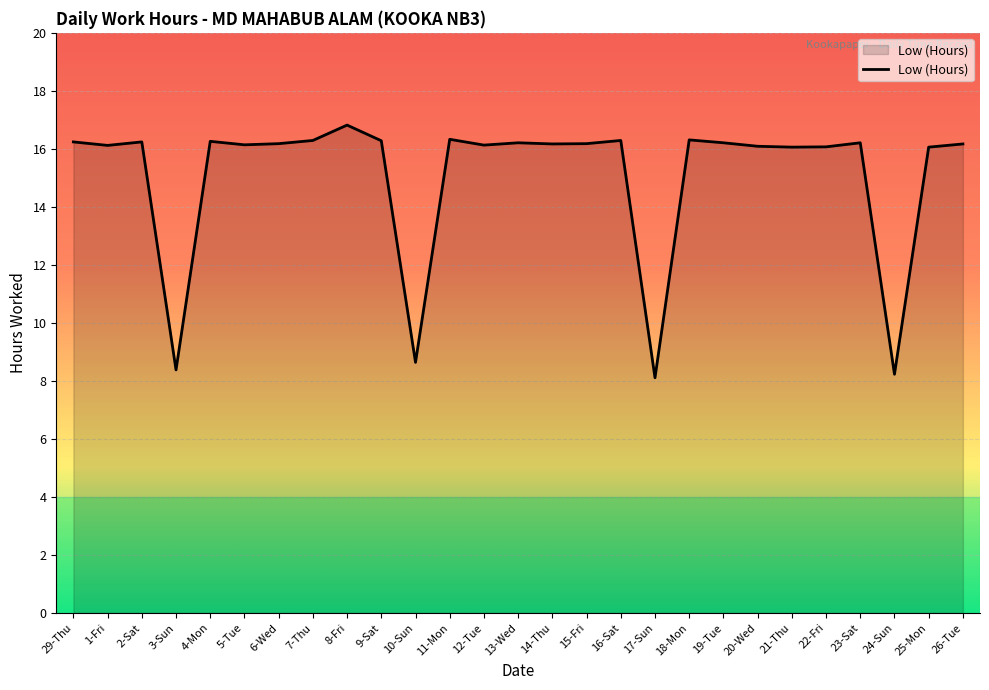

The value at 14-Thu is 28.9. True or false?

False